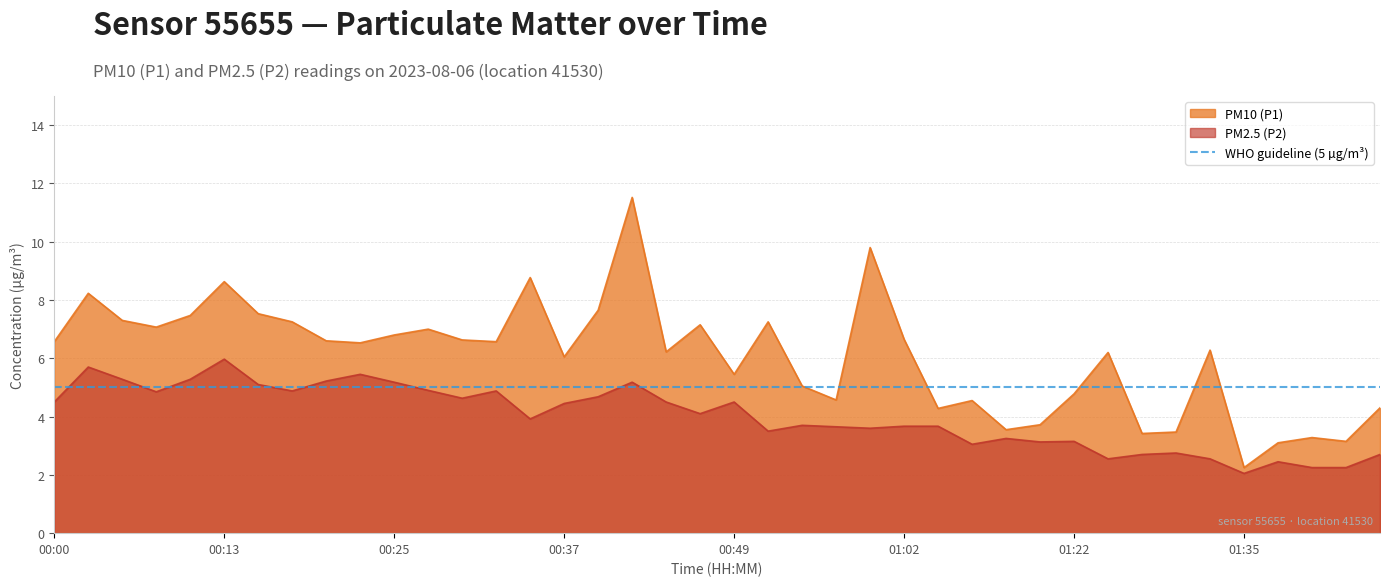

True or false: PM10 (P1) and PM2.5 (P2) cross at least once.

False